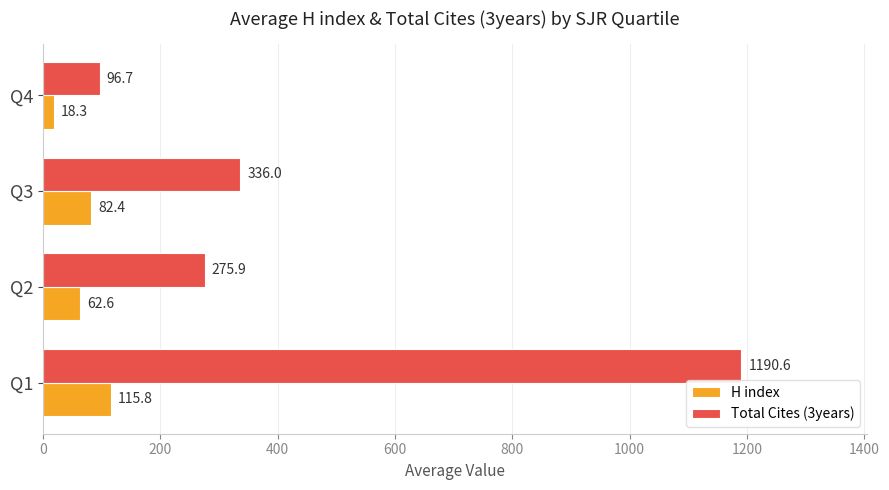

Read the Total Cites (3years) value at Q3.

336.0